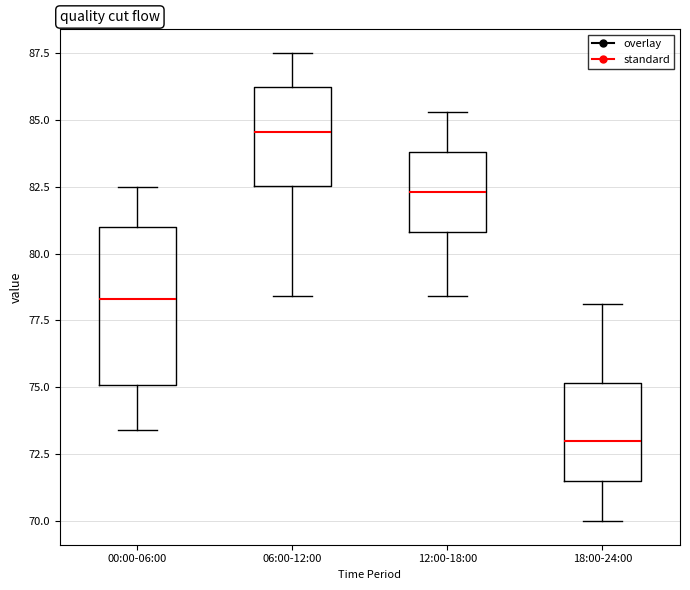

Where is the upper edge of the box for 06:00-12:00 on the y-axis? The values are not printed on the chart, so give them approximately, as read against the axis.

86.0